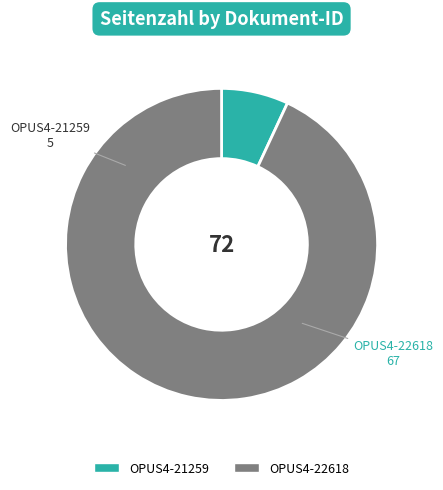

What is the majority slice?

OPUS4-22618